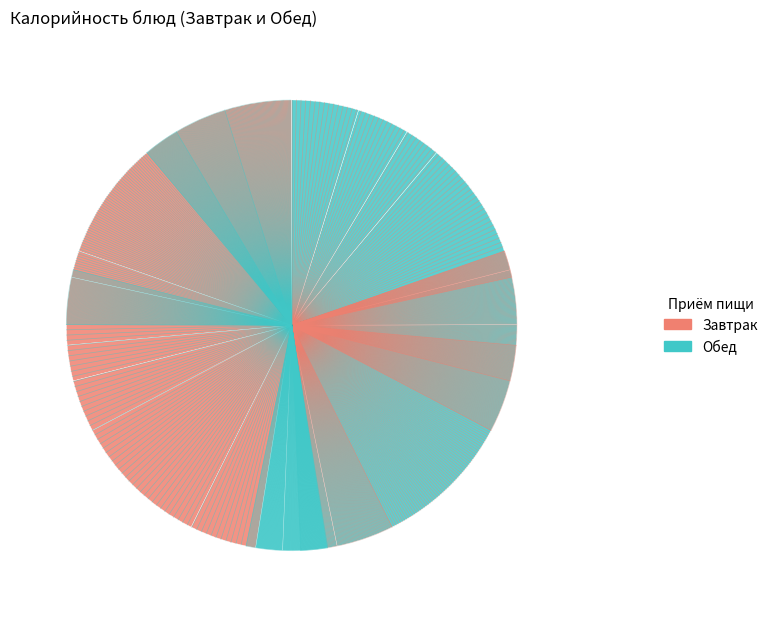

Count the number of slices in the pie.

15